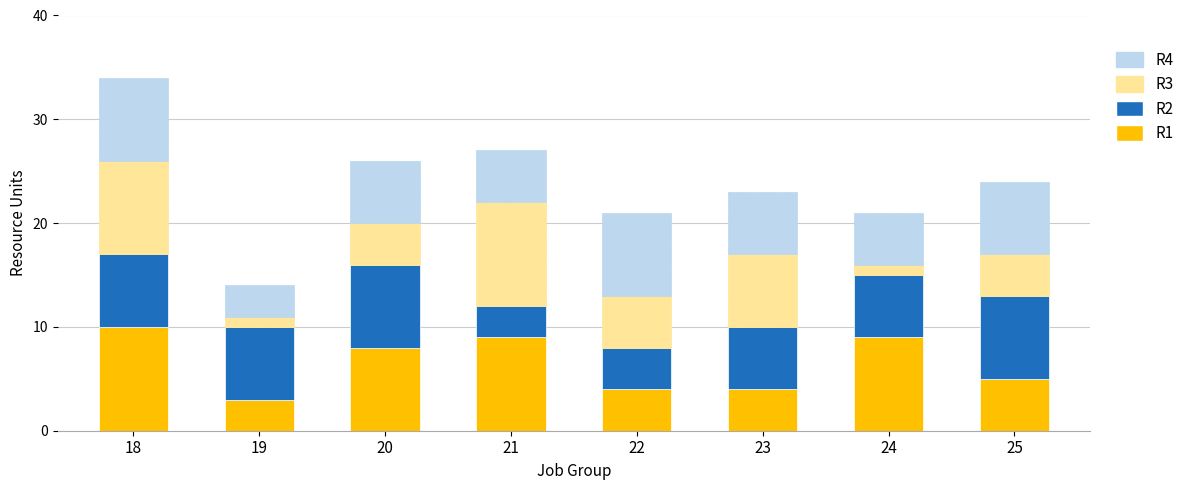

How many data points in R1 are less than 8?

4